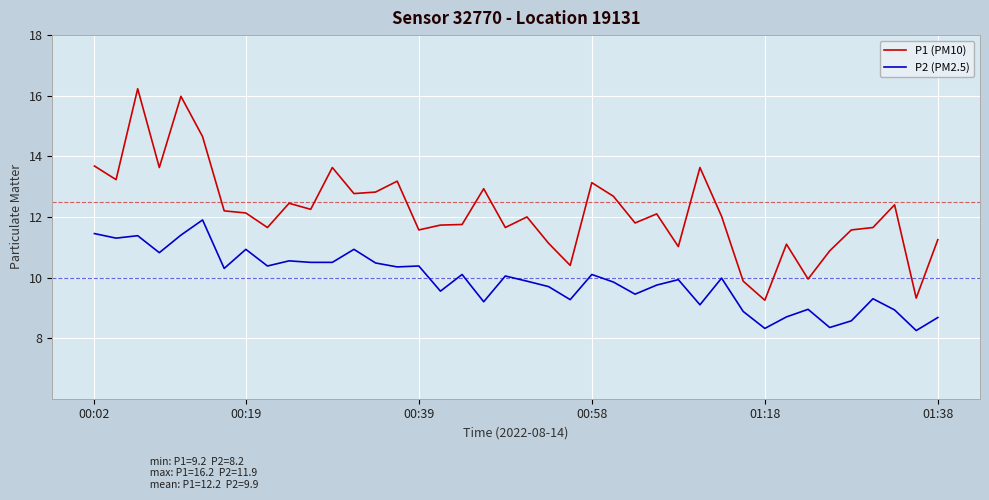

True or false: P1 (PM10) and P2 (PM2.5) intersect in this chart.

False